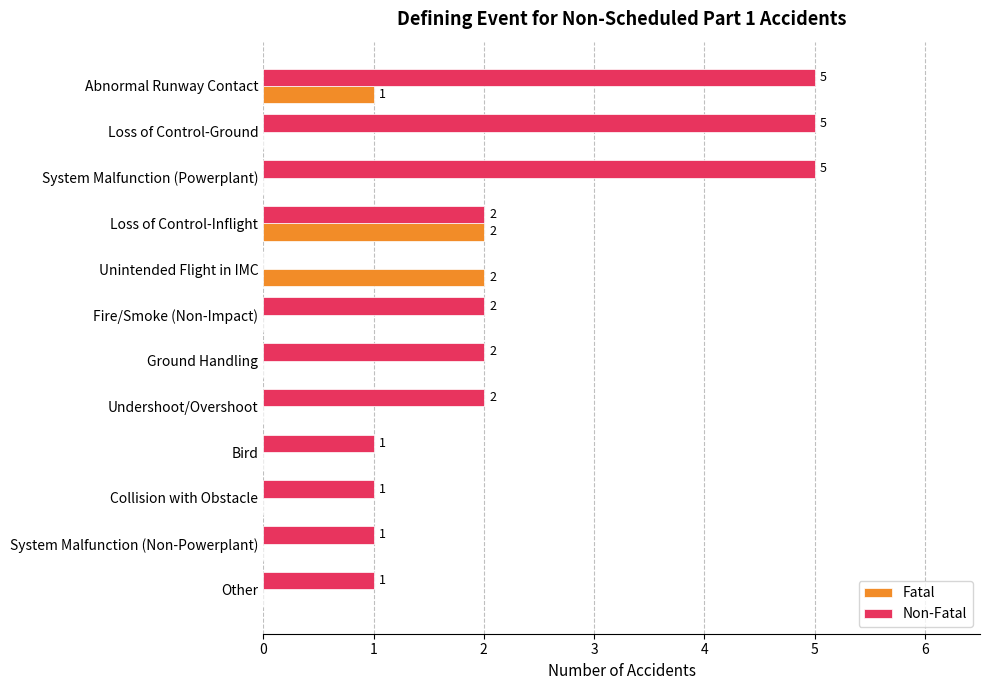

The Fatal series shows -1 at Loss of Control-Ground. True or false?

False